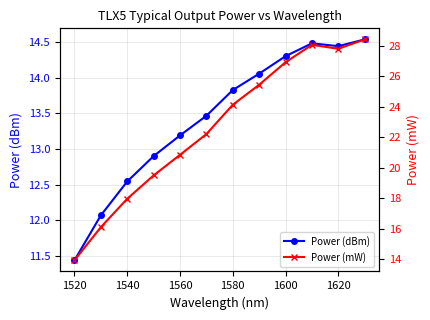

Is the value of Power (dBm) at 1540 greater than the value of Power (mW) at 1540?

No